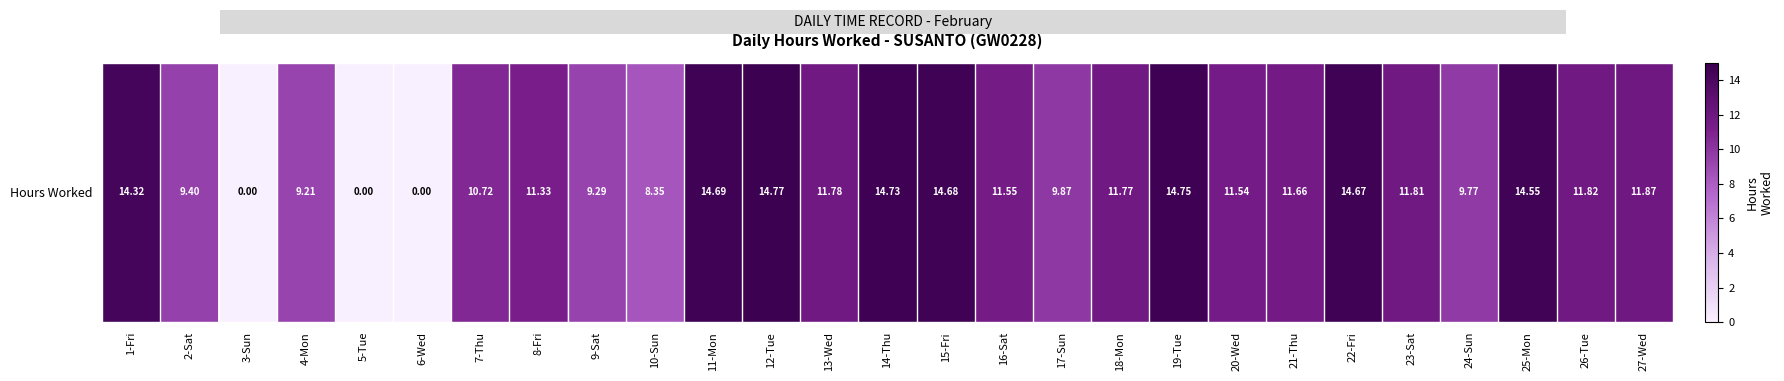

Rank the categories by value from lowest to highest.

3-Sun, 5-Tue, 6-Wed, 10-Sun, 4-Mon, 9-Sat, 2-Sat, 24-Sun, 17-Sun, 7-Thu, 8-Fri, 20-Wed, 16-Sat, 21-Thu, 18-Mon, 13-Wed, 23-Sat, 26-Tue, 27-Wed, 1-Fri, 25-Mon, 22-Fri, 15-Fri, 11-Mon, 14-Thu, 19-Tue, 12-Tue